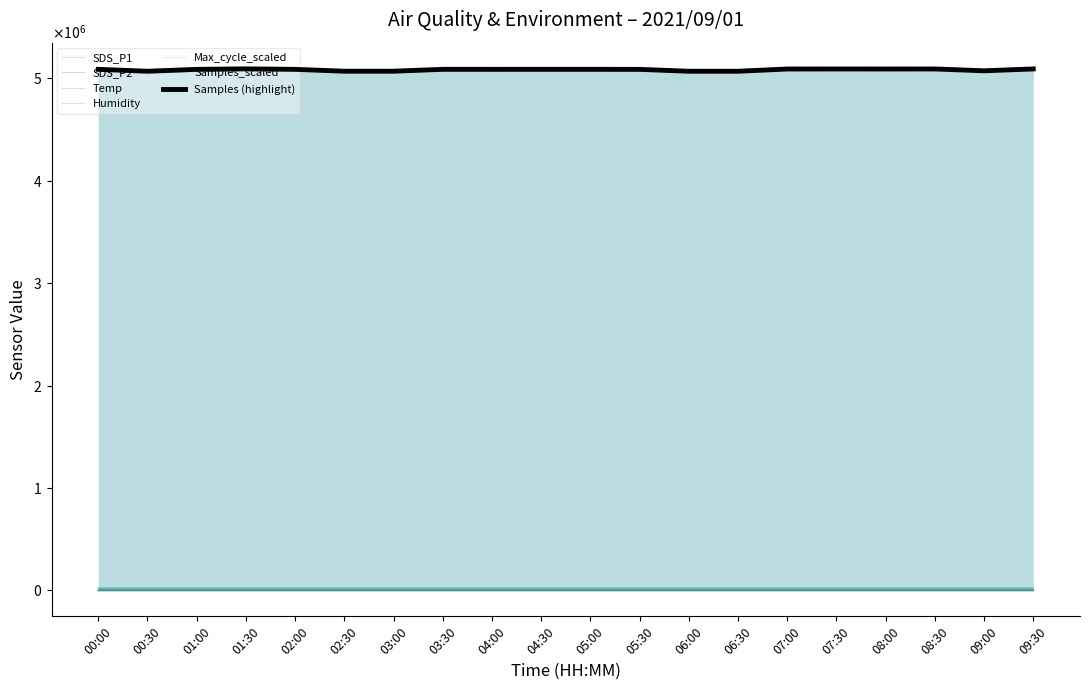

How many data points does each series have?

20